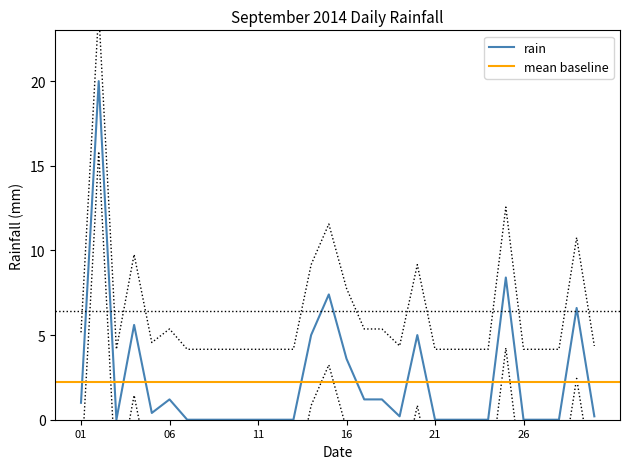

True or false: there are more than 2 points higher than both neighbors.

True